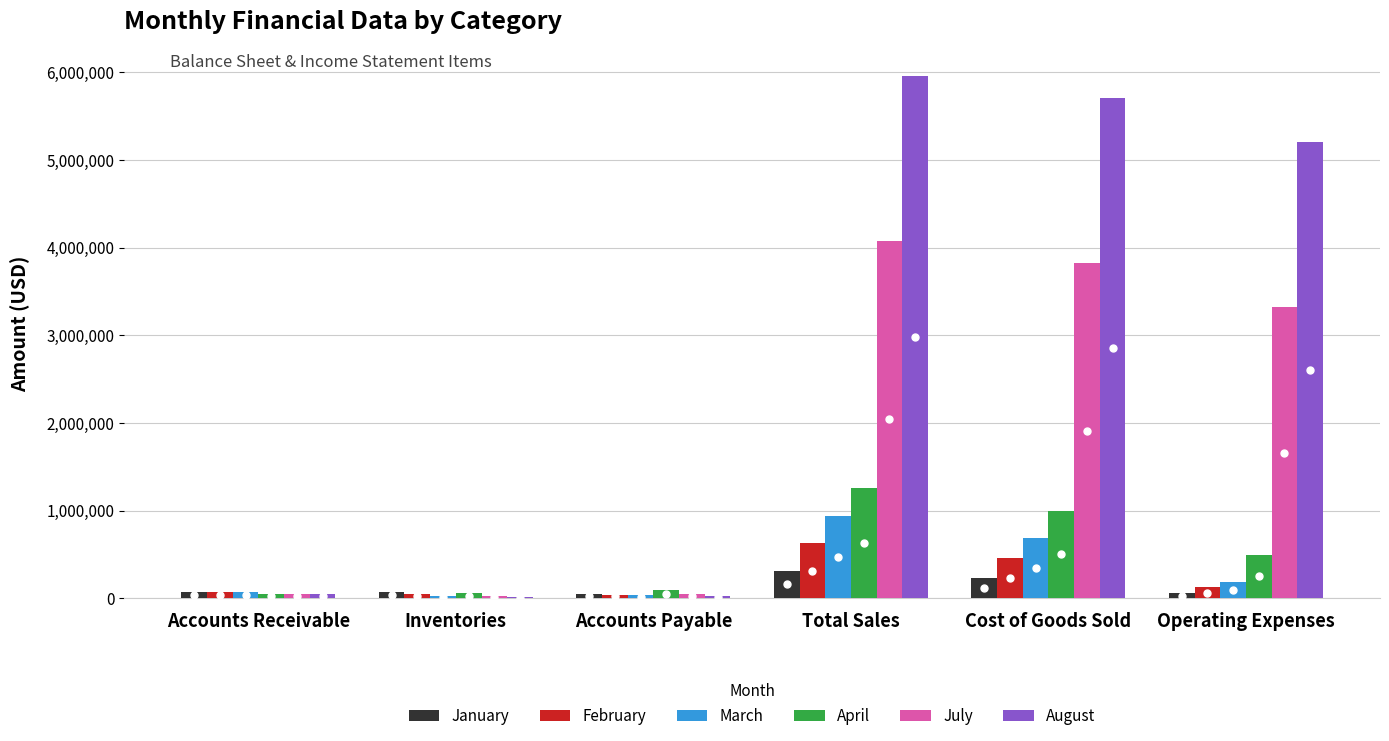

Which series changed the most between Accounts Receivable and Cost of Goods Sold?

August